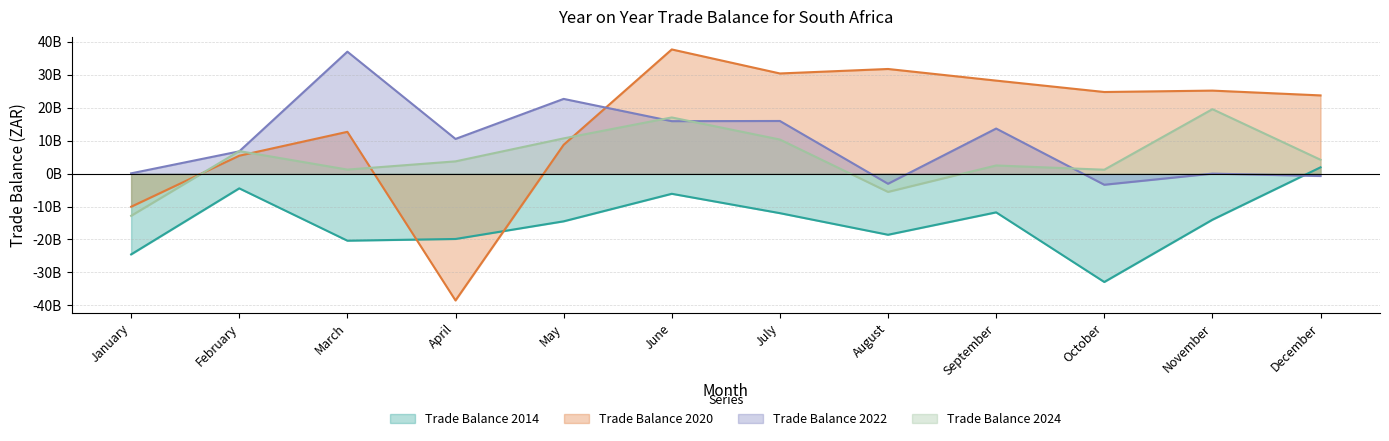

Reading left to right, list all the values displayed in this chart.

Trade Balance 2014: January=-24525141275.0	February=-4465977445.0	March=-20363069201.0	April=-19844212549.0	May=-14480976671.0	June=-6117433387.0	July=-11999673013.0	August=-18560526510.0	September=-11756545274.0	October=-32908942192.0	November=-13997449066.0	December=1923393992.0
Trade Balance 2020: January=-10047746228.0	February=5447460815.0	March=12705821444.0	April=-38516297768.0	May=8763498543.0	June=37729197835.0	July=30430951048.0	August=31793125255.0	September=28262439307.0	October=24801201926.6	November=25225581377.0	December=23765961389.9
Trade Balance 2022: January=90700476.7	February=6772677059.2	March=37049615804.2	April=10546960976.8	May=22705185211.7	June=15939721917.6	July=15998298620.0	August=-3074789999.2	September=13700614131.0	October=-3369277313.6	November=9688767.7	December=-717500697.8
Trade Balance 2024: January=-12805554767.0	February=6845889813.0	March=1231626162.8	April=3735263795.1	May=10711118157.4	June=17070290593.2	July=10359379882.3	August=-5548400855.1	September=2483963032.7	October=1195151871.4	November=19581634786.0	December=4218619307.0